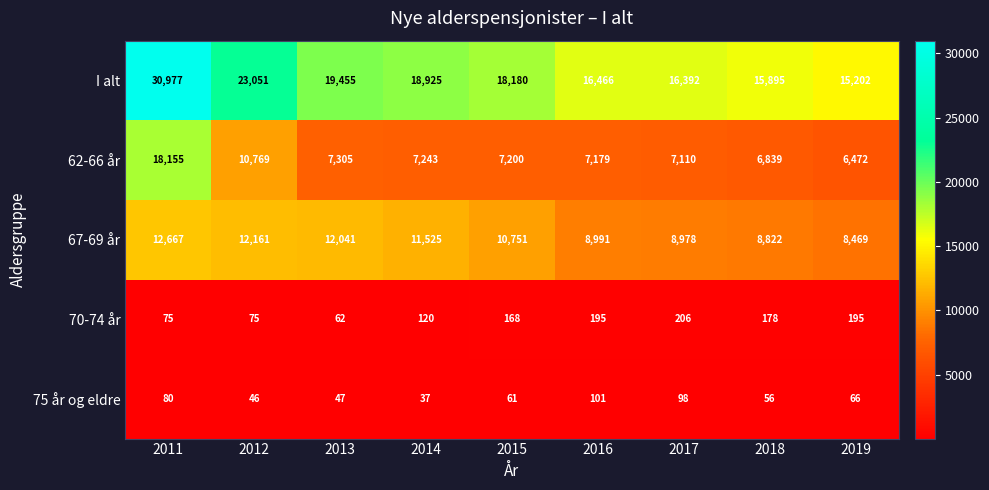

True or false: 75 år og eldre has a value of 24 at 2015.

False